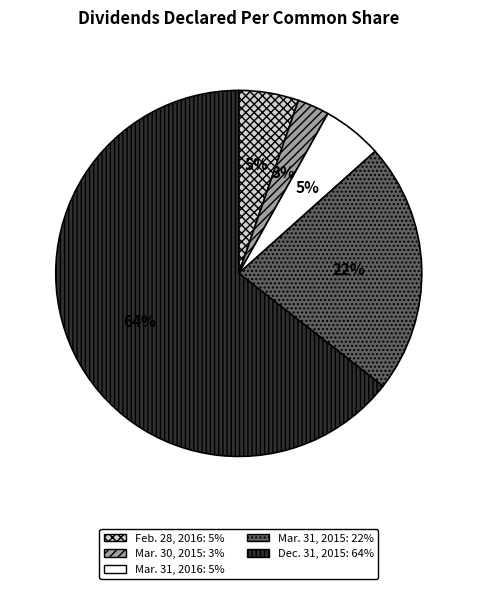

Which slice represents more than half of the pie?

Dec. 31, 2015